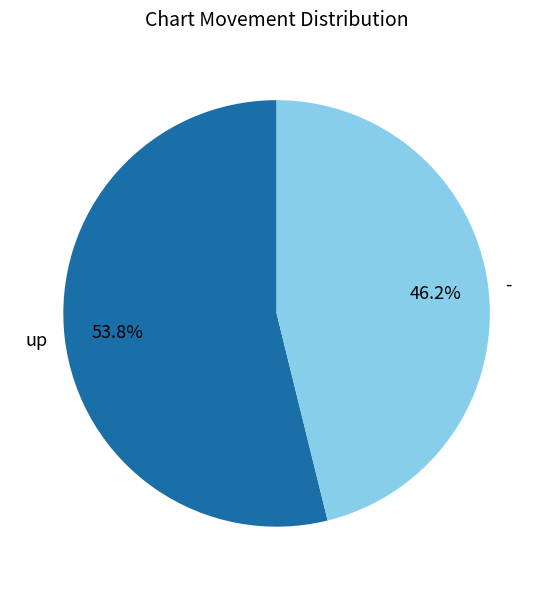

What is the largest slice in the pie chart?

up